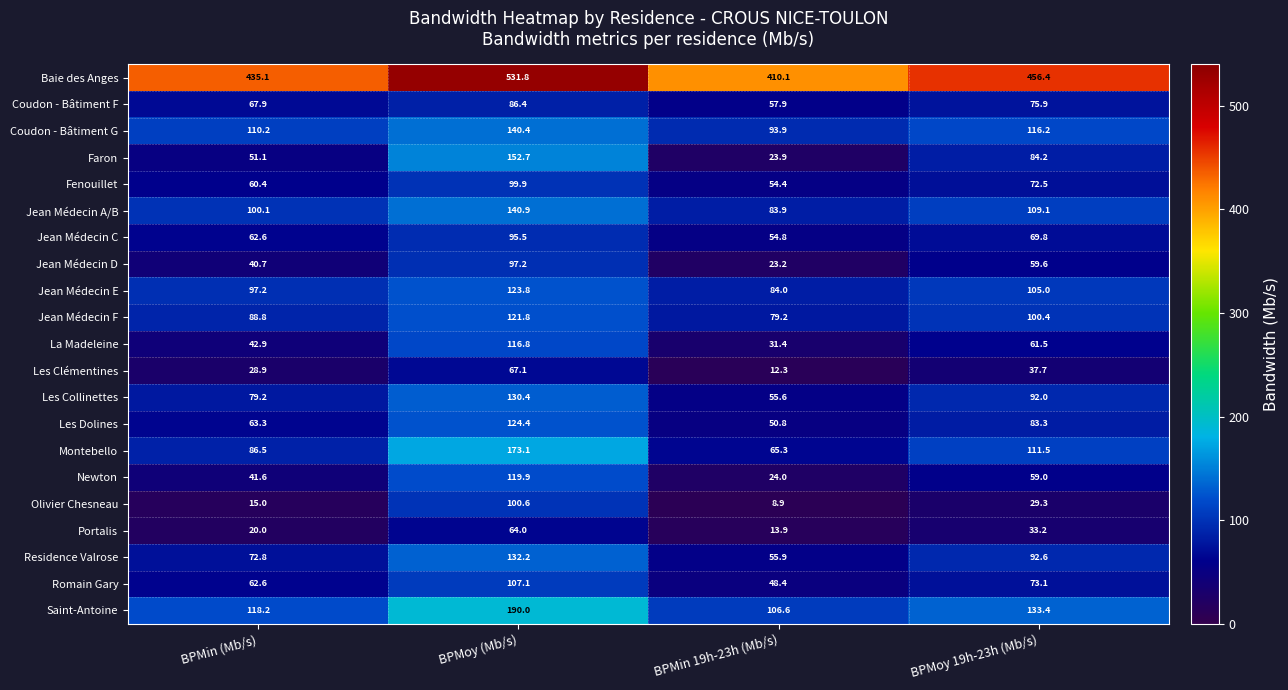

Which category has the highest value in the Saint-Antoine series?

BPMoy (Mb/s)